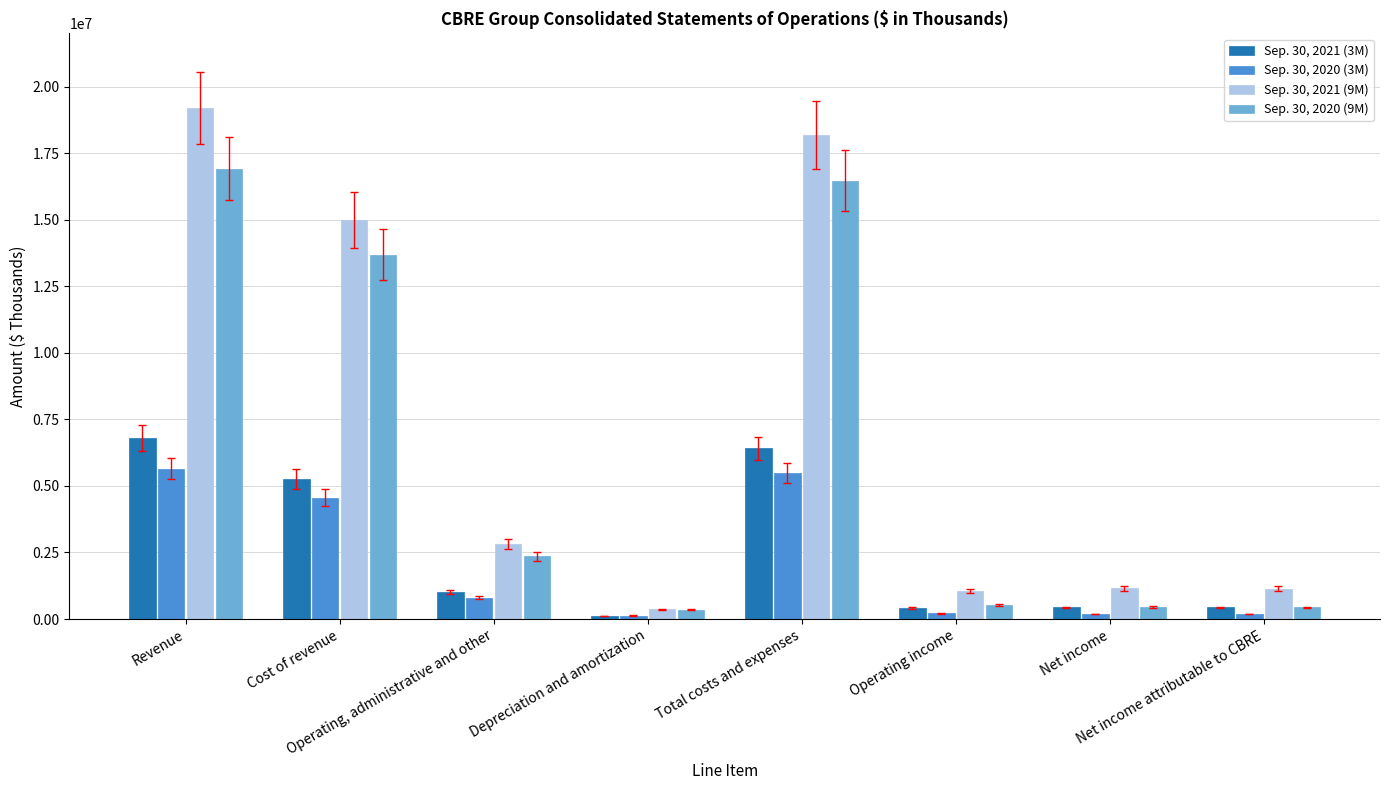

Which series has the widest spread of values?

Sep. 30, 2021 (9M)